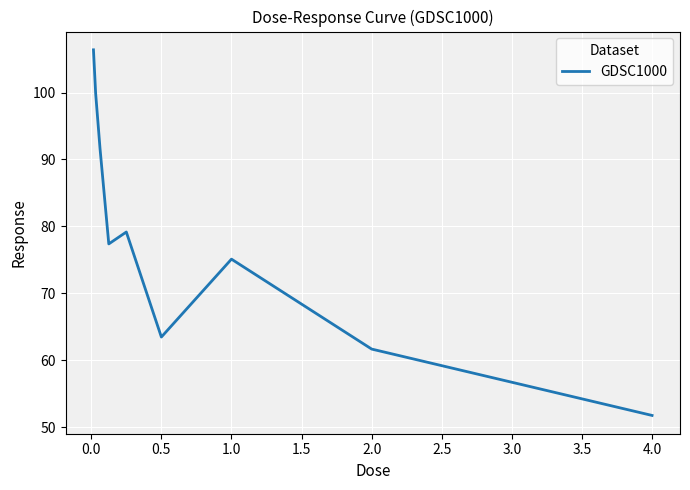

What is the difference between the maximum and minimum values?

54.6